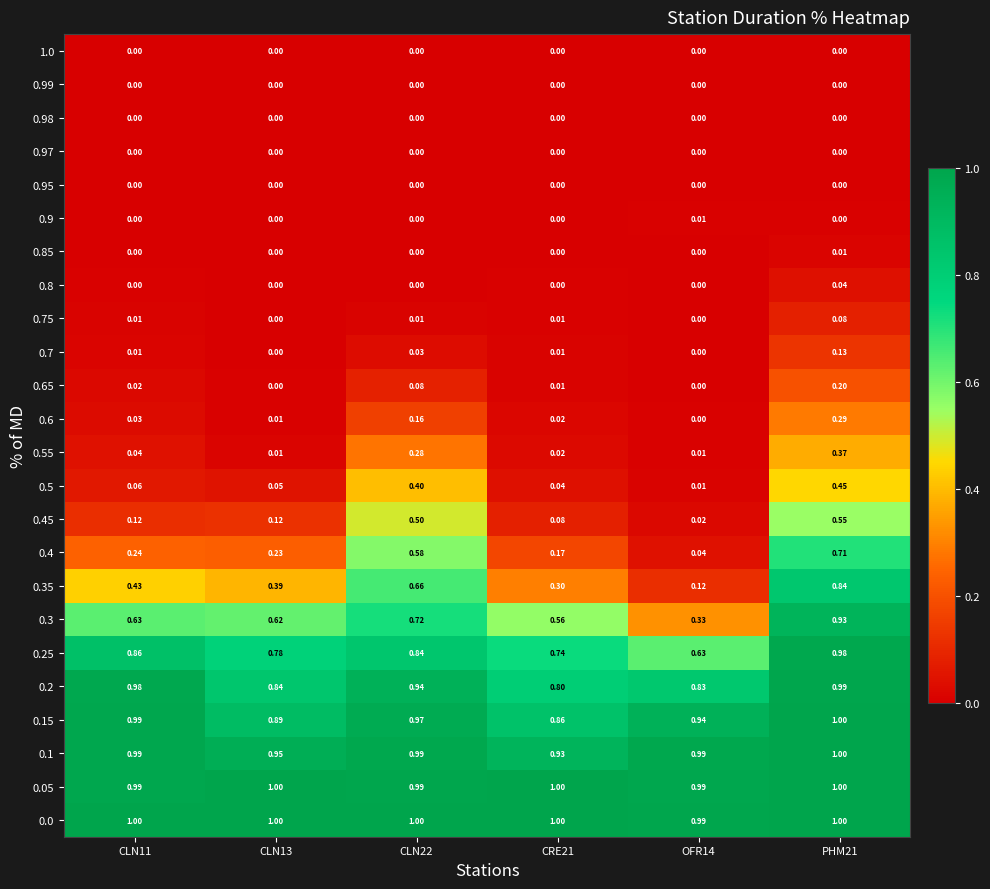

Reading left to right, list all the values displayed in this chart.

1.0: CLN11=0.0	CLN13=0.0	CLN22=0.0	CRE21=0.0	OFR14=0.0	PHM21=0.0
0.99: CLN11=0.0	CLN13=0.0	CLN22=0.0	CRE21=0.0	OFR14=0.0	PHM21=0.0
0.98: CLN11=0.0	CLN13=0.0	CLN22=0.0	CRE21=0.0	OFR14=0.0	PHM21=0.0
0.97: CLN11=0.0	CLN13=0.0	CLN22=0.0	CRE21=0.0	OFR14=0.0	PHM21=0.0
0.95: CLN11=0.0	CLN13=0.0	CLN22=0.0	CRE21=0.0	OFR14=0.0	PHM21=0.0
0.9: CLN11=0.0	CLN13=0.0	CLN22=0.0	CRE21=0.0	OFR14=0.0	PHM21=0.0
0.85: CLN11=0.0	CLN13=0.0	CLN22=0.0	CRE21=0.0	OFR14=0.0	PHM21=0.0
0.8: CLN11=0.0	CLN13=0.0	CLN22=0.0	CRE21=0.0	OFR14=0.0	PHM21=0.0
0.75: CLN11=0.0	CLN13=0.0	CLN22=0.0	CRE21=0.0	OFR14=0.0	PHM21=0.1
0.7: CLN11=0.0	CLN13=0.0	CLN22=0.0	CRE21=0.0	OFR14=0.0	PHM21=0.1
0.65: CLN11=0.0	CLN13=0.0	CLN22=0.1	CRE21=0.0	OFR14=0.0	PHM21=0.2
0.6: CLN11=0.0	CLN13=0.0	CLN22=0.2	CRE21=0.0	OFR14=0.0	PHM21=0.3
0.55: CLN11=0.0	CLN13=0.0	CLN22=0.3	CRE21=0.0	OFR14=0.0	PHM21=0.4
0.5: CLN11=0.1	CLN13=0.1	CLN22=0.4	CRE21=0.0	OFR14=0.0	PHM21=0.5
0.45: CLN11=0.1	CLN13=0.1	CLN22=0.5	CRE21=0.1	OFR14=0.0	PHM21=0.6
0.4: CLN11=0.2	CLN13=0.2	CLN22=0.6	CRE21=0.2	OFR14=0.0	PHM21=0.7
0.35: CLN11=0.4	CLN13=0.4	CLN22=0.7	CRE21=0.3	OFR14=0.1	PHM21=0.8
0.3: CLN11=0.6	CLN13=0.6	CLN22=0.7	CRE21=0.6	OFR14=0.3	PHM21=0.9
0.25: CLN11=0.9	CLN13=0.8	CLN22=0.8	CRE21=0.7	OFR14=0.6	PHM21=1.0
0.2: CLN11=1.0	CLN13=0.8	CLN22=0.9	CRE21=0.8	OFR14=0.8	PHM21=1.0
0.15: CLN11=1.0	CLN13=0.9	CLN22=1.0	CRE21=0.9	OFR14=0.9	PHM21=1.0
0.1: CLN11=1.0	CLN13=0.9	CLN22=1.0	CRE21=0.9	OFR14=1.0	PHM21=1.0
0.05: CLN11=1.0	CLN13=1.0	CLN22=1.0	CRE21=1.0	OFR14=1.0	PHM21=1.0
0.0: CLN11=1.0	CLN13=1.0	CLN22=1.0	CRE21=1.0	OFR14=1.0	PHM21=1.0